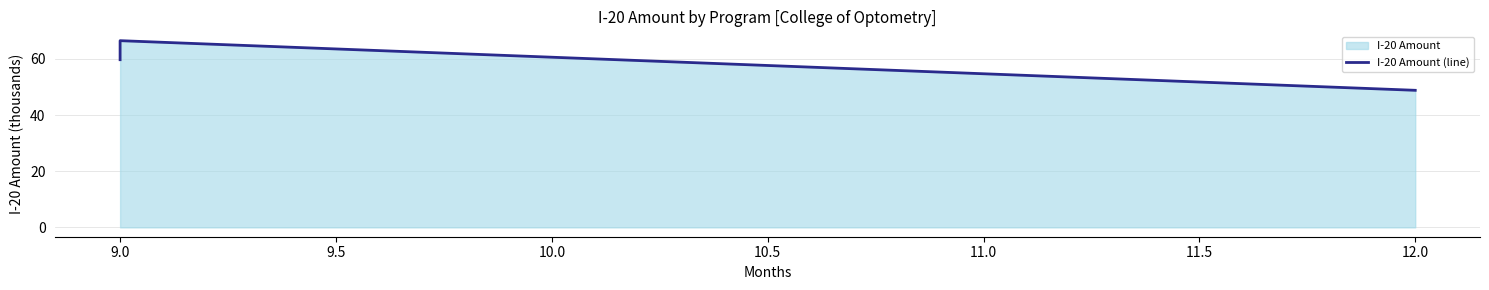

How many values are below 59?

1